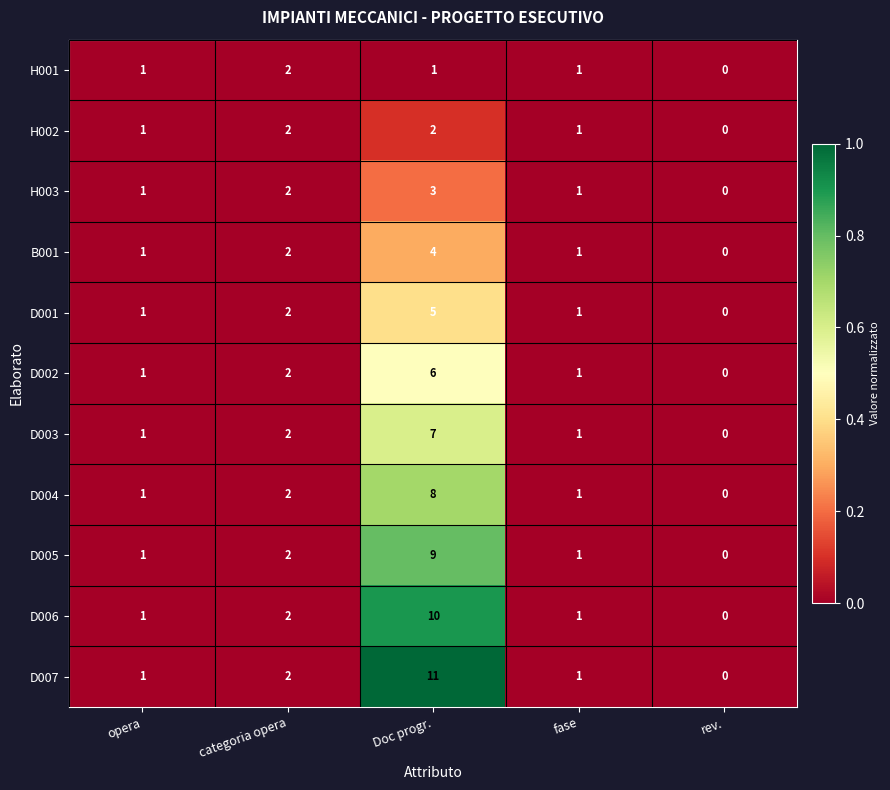

At which category is the sum across all series the highest?

Doc progr.